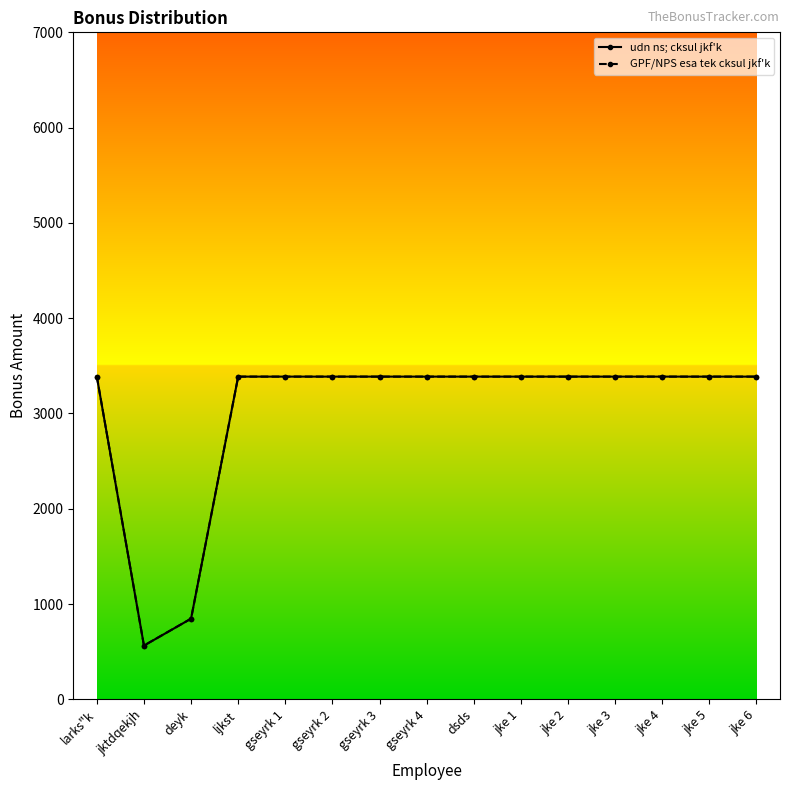

What is the total value across all series at jke 4?

6774